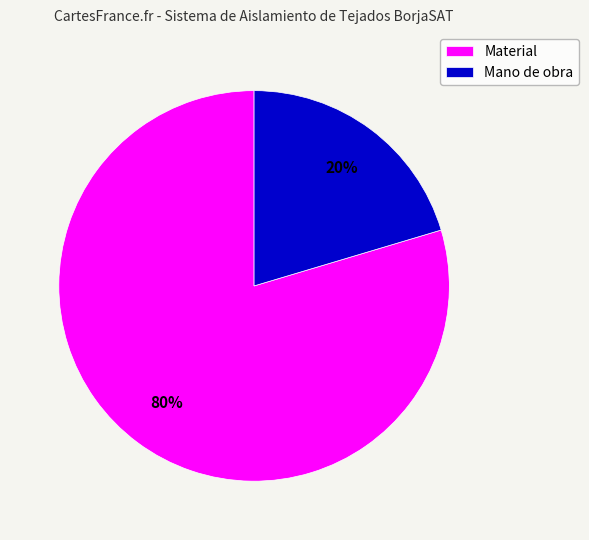

Between Material and Mano de obra, which is larger?

Material